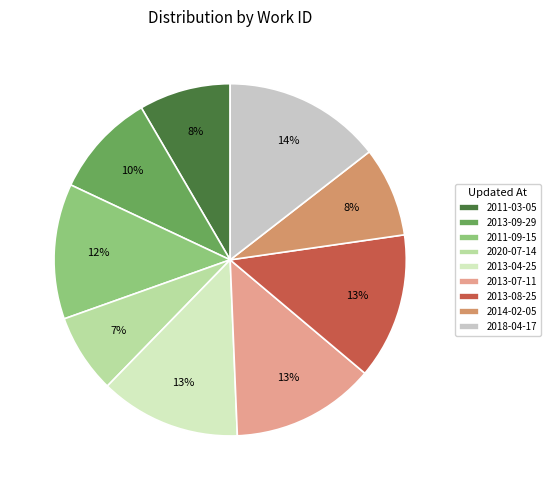

To the nearest percent, what is the average slice percentage?

11%